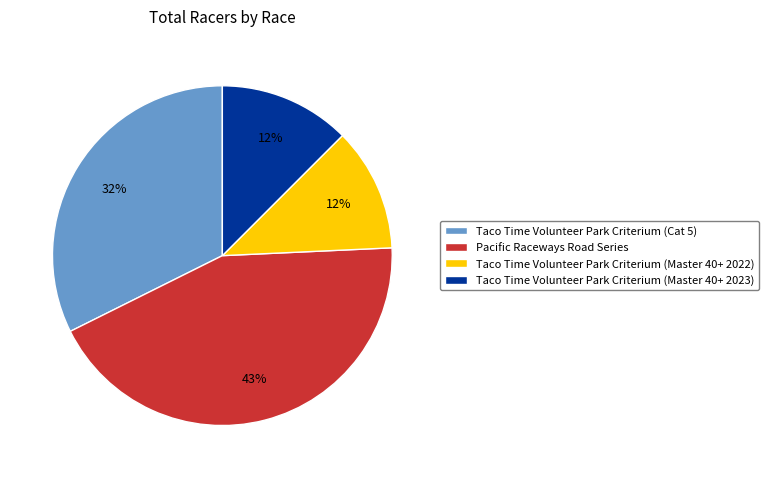

The Pacific Raceways Road Series slice represents 43% of the pie. True or false?

True